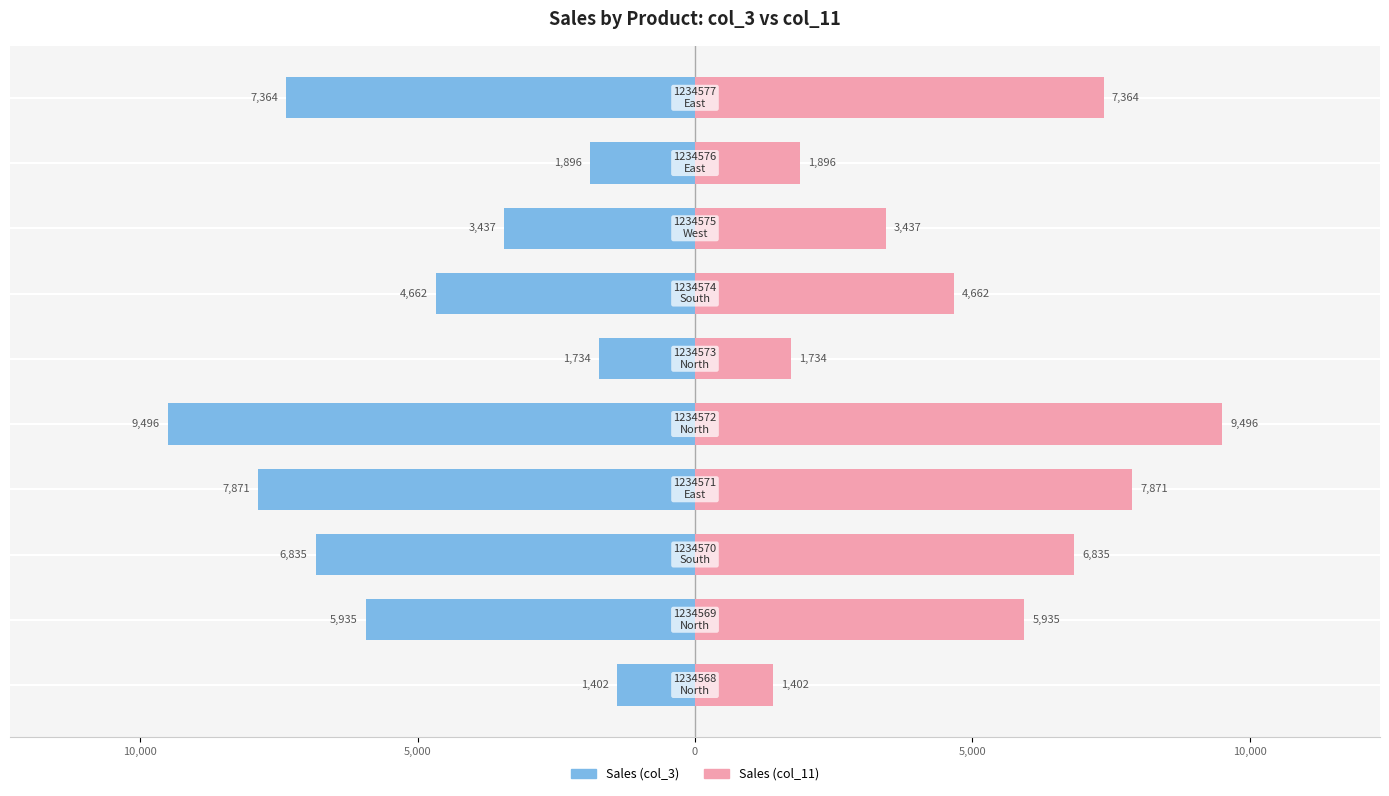

Count the number of categories in the chart.

10